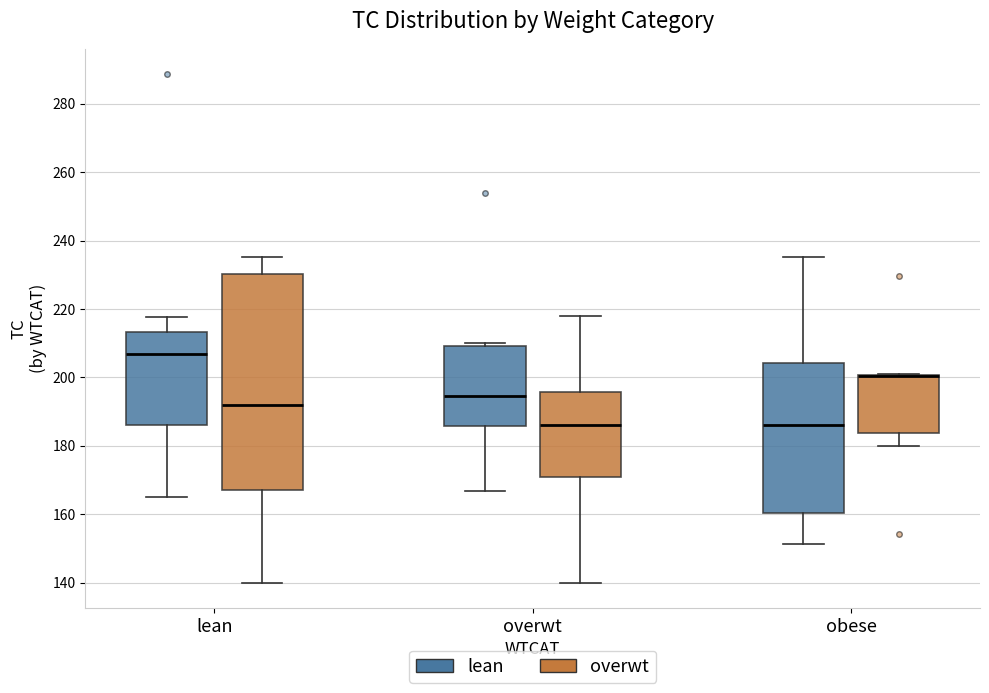

Reading left to right, read every box against the y-axis: the position of its median line, the range the box covers, and the ends of its whiskers. The values are not printed on the chart, so give them approximately, as read against the axis.

lean (lean): median 208, box 186 to 214, whiskers 166 to 218
lean (overwt): median 192, box 168 to 230, whiskers 140 to 236
overwt (lean): median 194, box 186 to 210, whiskers 166 to 210 (just above the box's upper edge)
overwt (overwt): median 186, box 172 to 196, whiskers 140 to 218
obese (lean): median 186, box 160 to 204, whiskers 152 to 236
obese (overwt): median 200 (drawn on the box's upper edge), box 184 to 200, whiskers 180 to 202